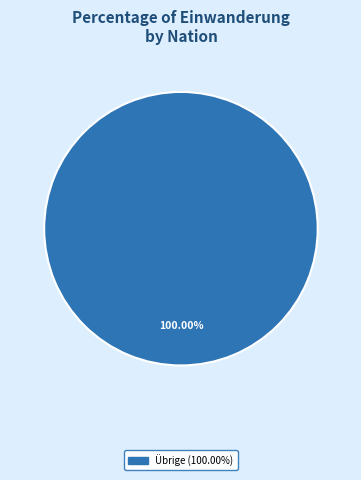

Is there a majority slice in this chart?

Yes